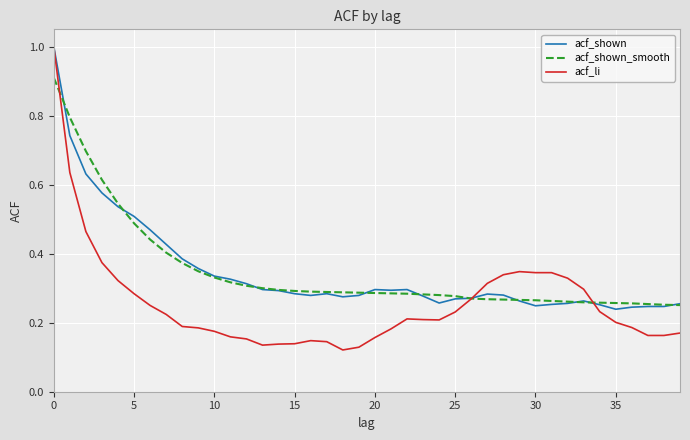

What is the greatest value displayed?

1.0